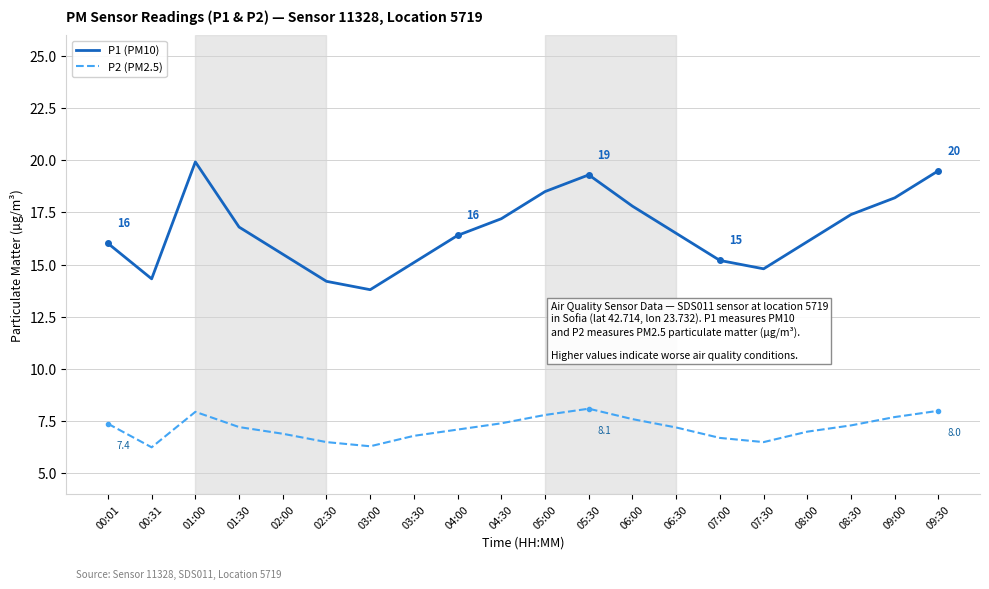

Does the chart have visible grid lines?

Yes